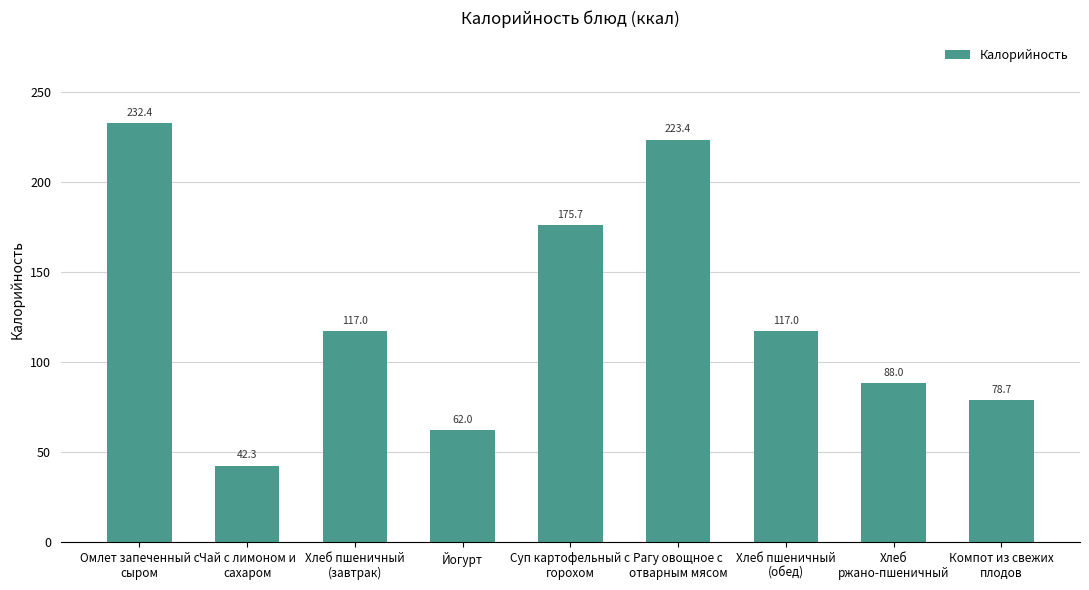

What is the change in value from Чай с лимоном и
сахаром to Хлеб пшеничный
(завтрак)?

+74.7